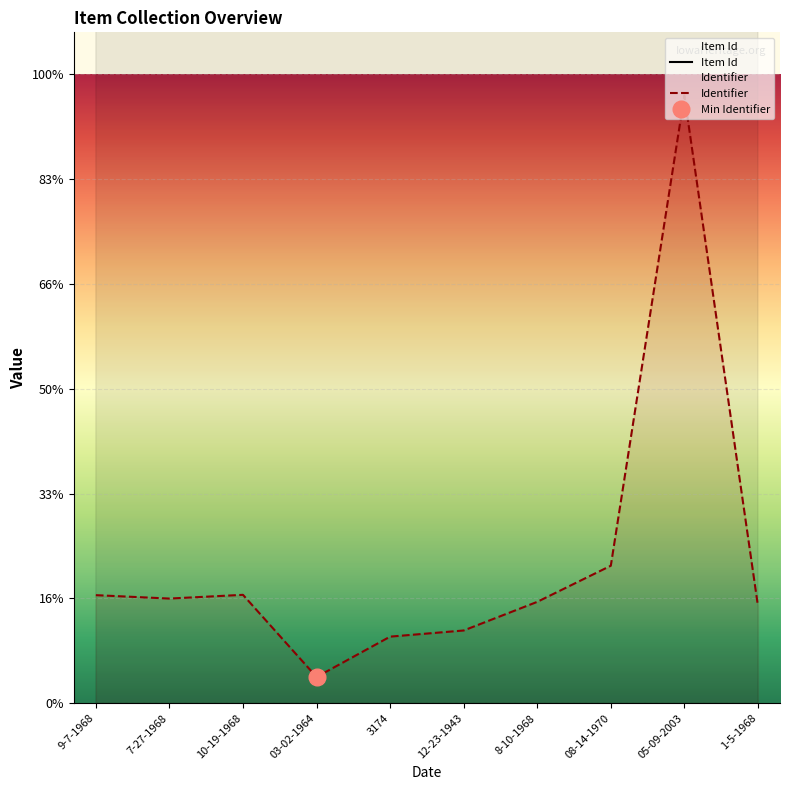

Is it true that Item Id equals 101394 at 08-14-1970?

True